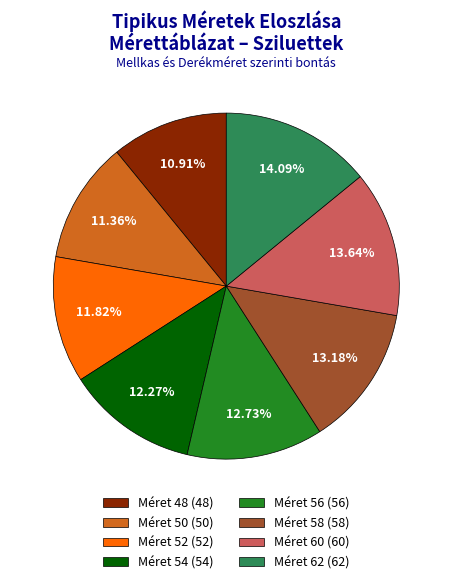

What is the ratio of the value at Méret 62 (62) to the value at Méret 48 (48)?

1.3